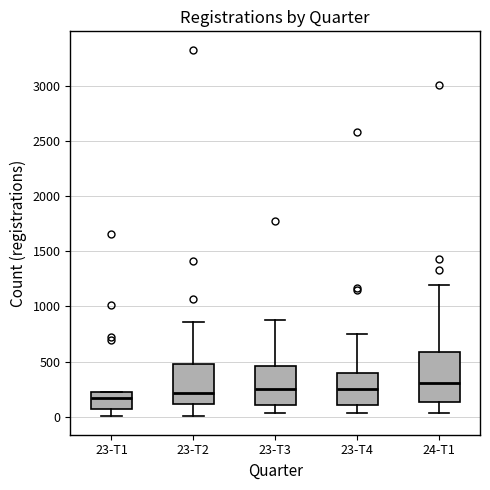

Comparing the boxes themselves (not the whiskers), which one is the tallest?

24-T1